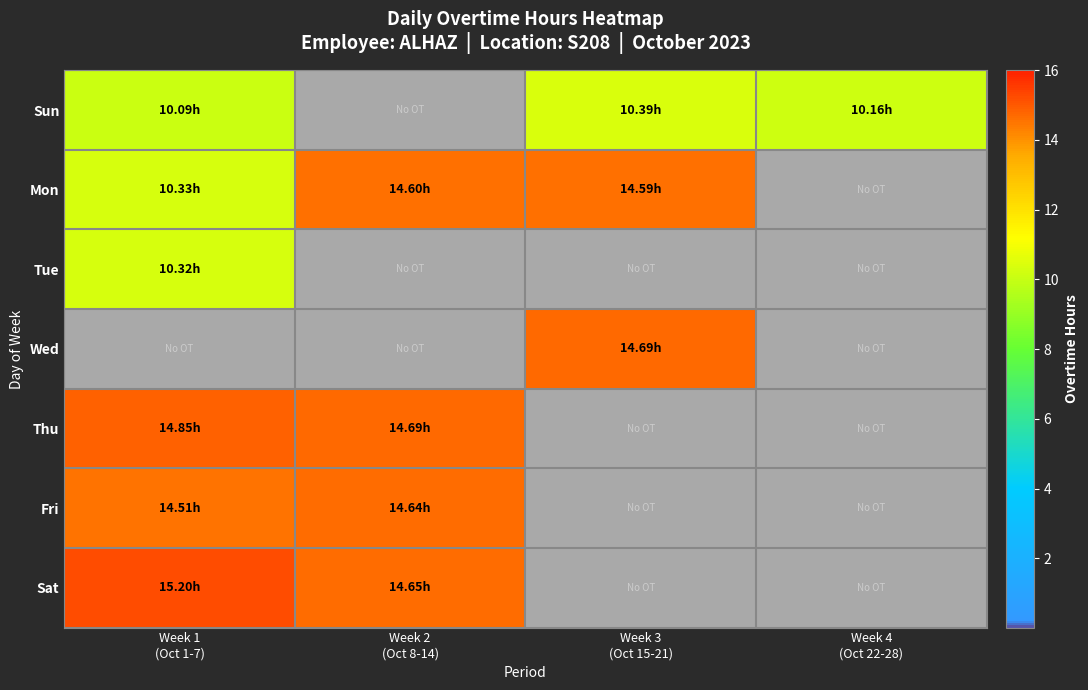

Between Week 1 (Oct 1-7) and Week 2 (Oct 8-14), which series saw the biggest shift?

Tue